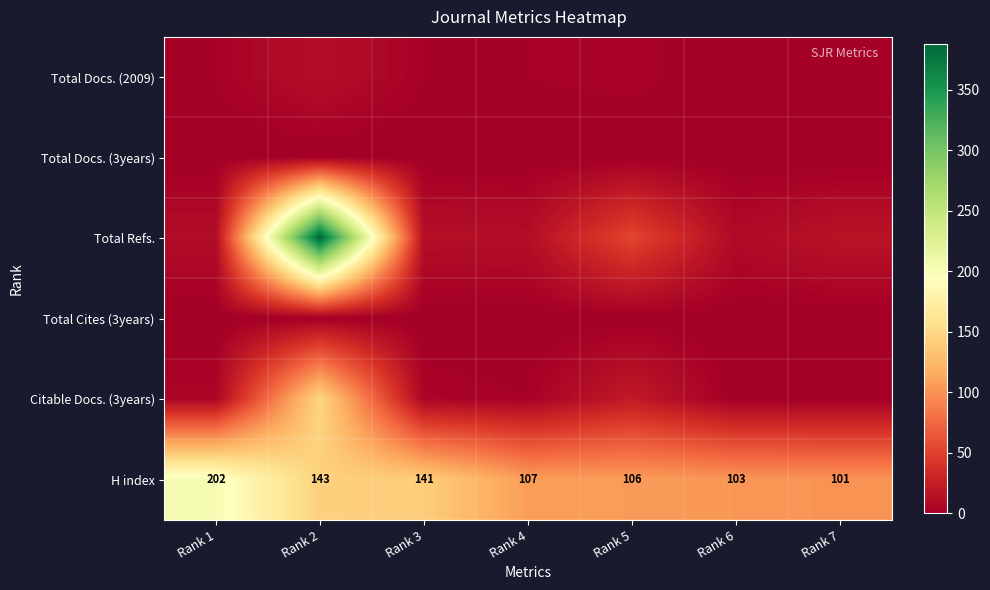

What is the total value across all series at Rank 5?

185